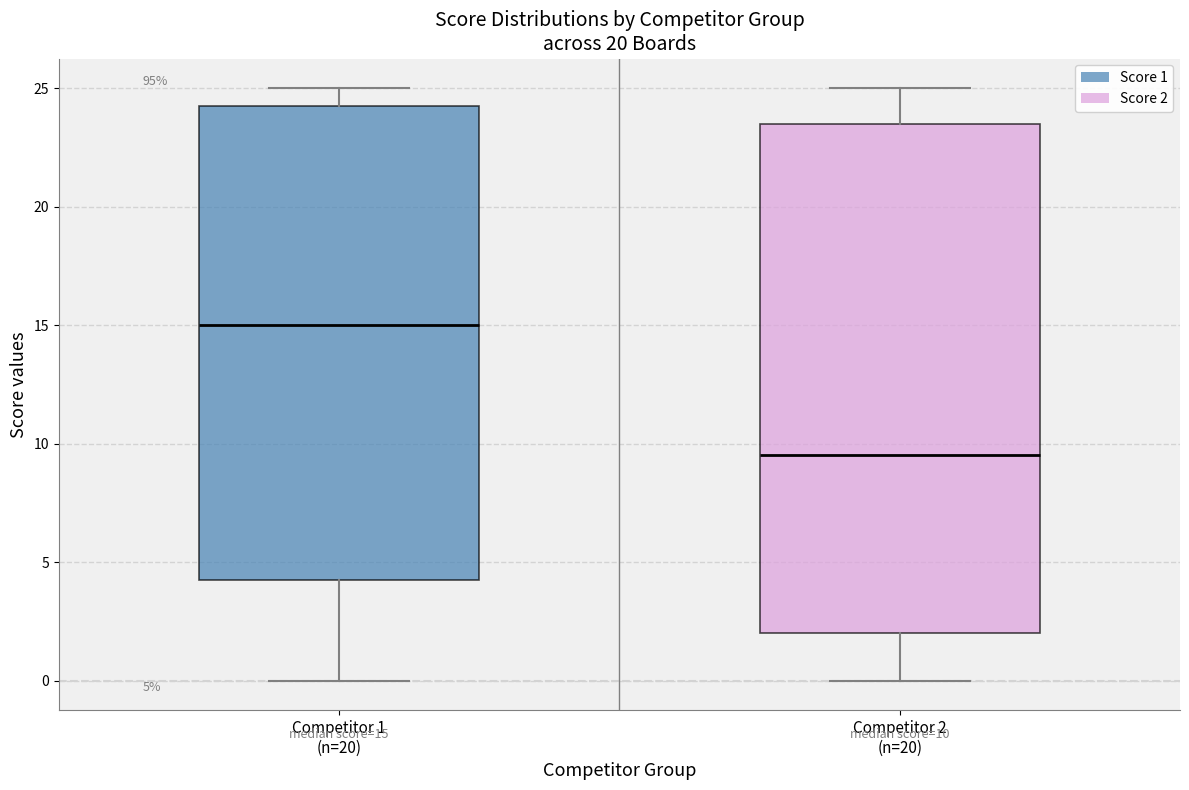

Which box is the tallest, from its lower edge to its upper edge?

Competitor 2 (n=20)